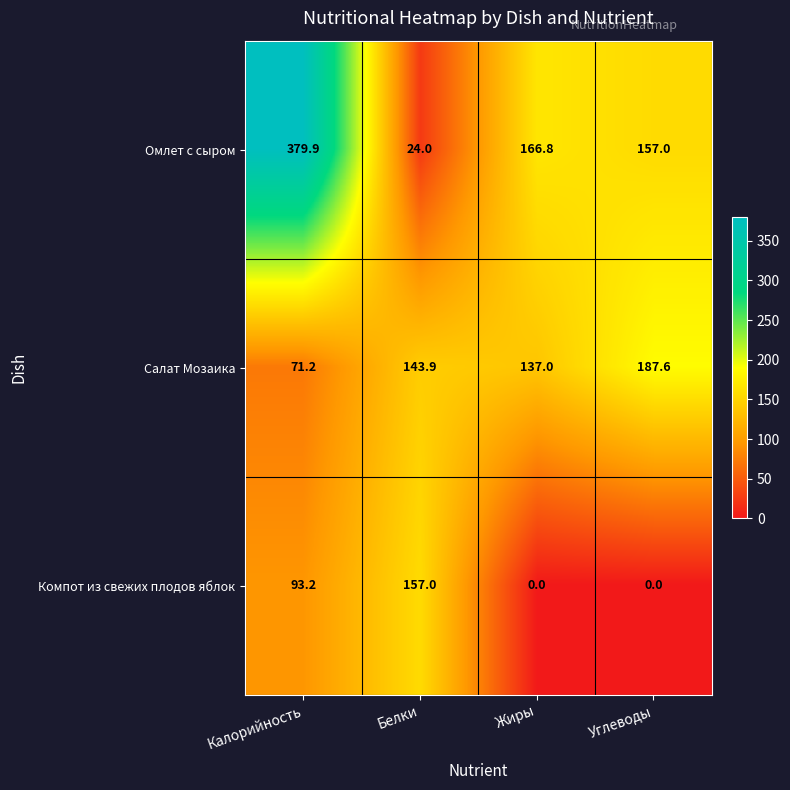

Is it true that Компот из свежих плодов яблок equals 93.2 at Калорийность?

True